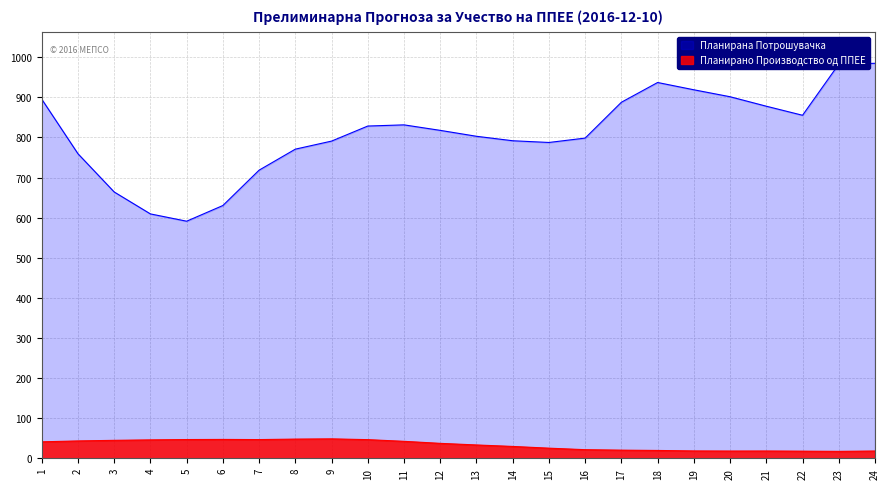

Rank the categories by Планирано Производство од ППЕЕ value from lowest to highest.

23, 22, 20, 24, 21, 19, 18, 17, 16, 15, 14, 13, 12, 1, 11, 2, 3, 4, 10, 7, 5, 6, 8, 9